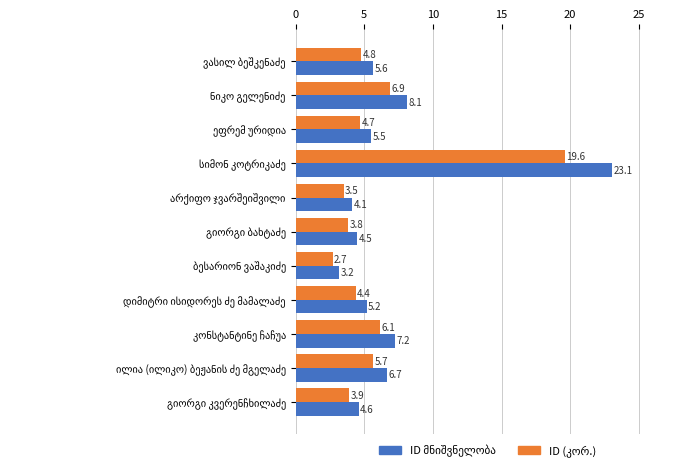

At how many categories does at least one series exceed 7?

3